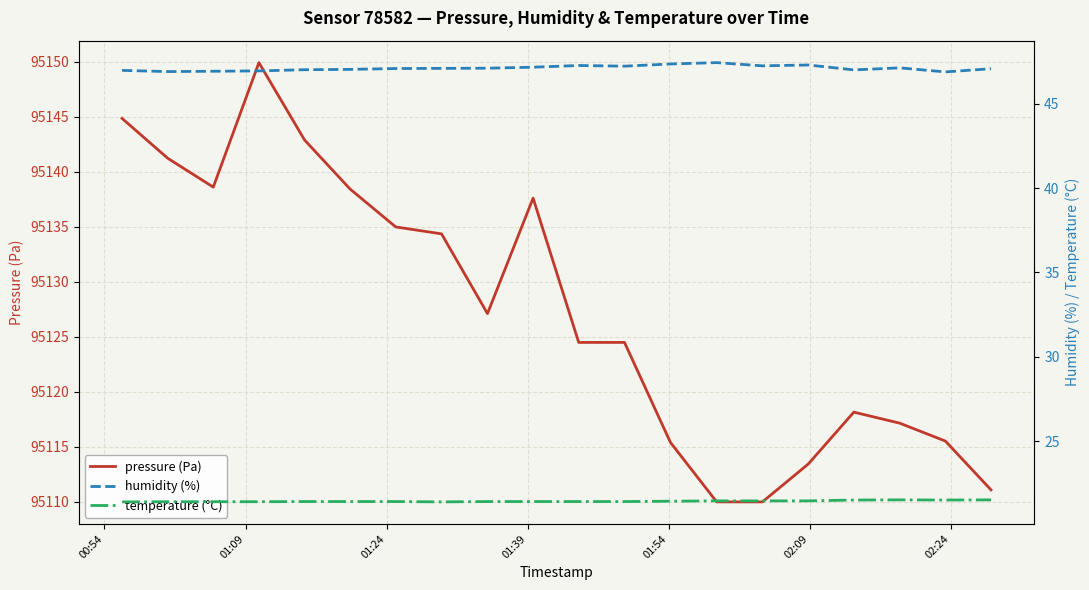

What is the minimum value for pressure (Pa)?

95110.0